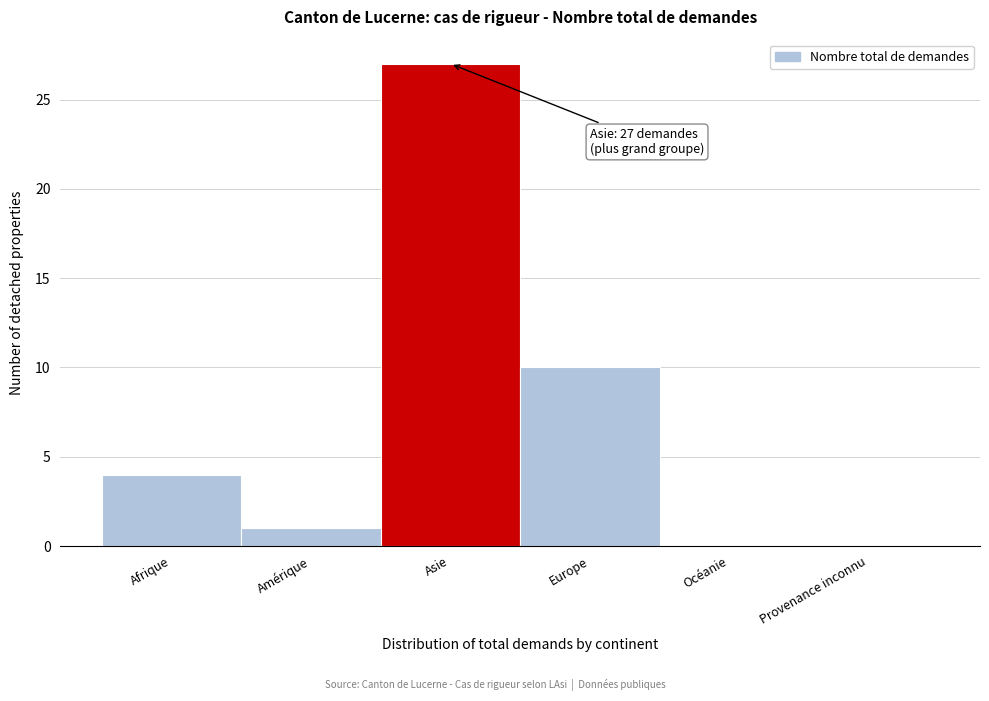

Reading left to right, list all the values displayed in this chart.

Afrique=4	Amérique=1	Asie=27	Europe=10	Océanie=0	Provenance inconnu=0